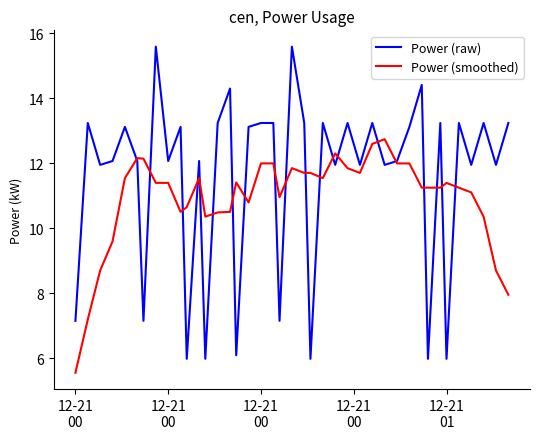

Which series has the widest spread of values?

Power (raw)